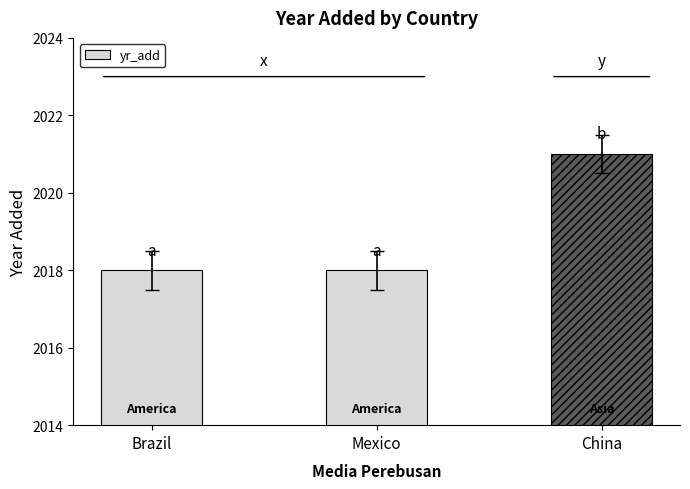

At which category does the chart reach its peak across all series?

China